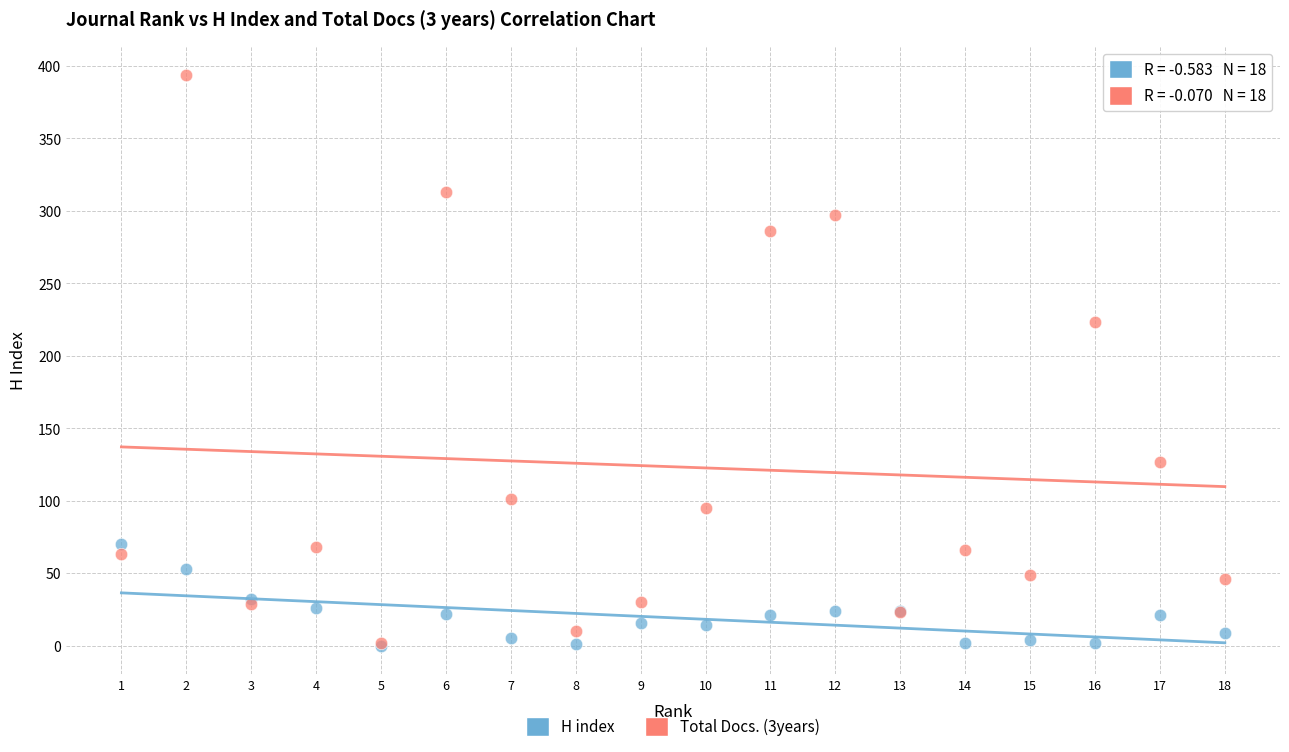

Across all series, what Y value is closest to 197?

223